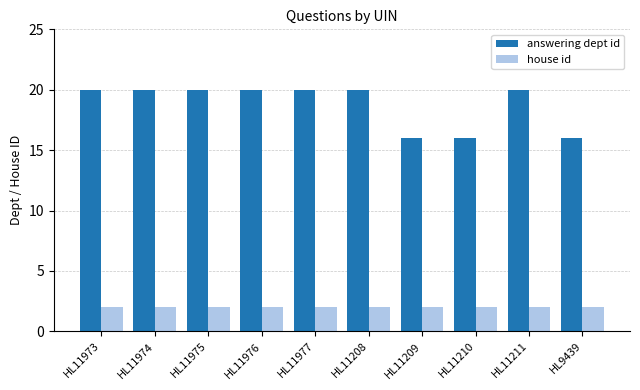

The value of answering dept id at HL11209 is 16. True or false?

True